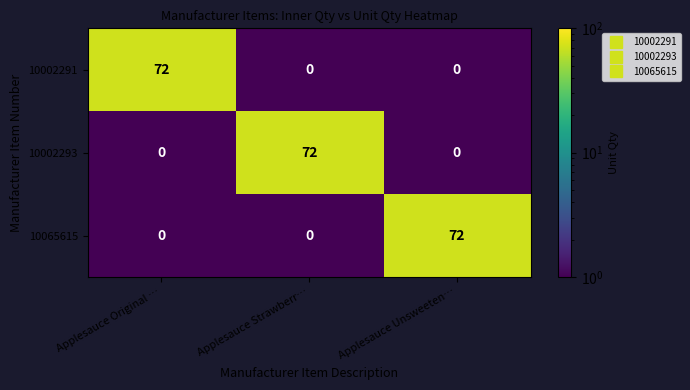

What is the difference between the highest and lowest values at Applesauce Original …?

72